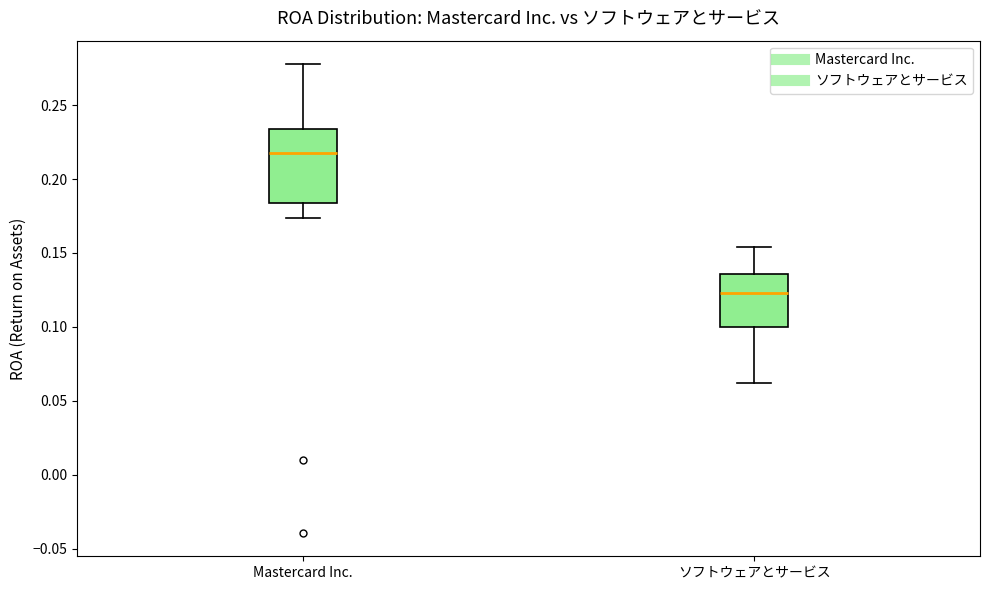

Reading left to right, transcribe this box plot: for each box, give where its median line is, the range the box spans, and where its two whiskers end, as read against the y-axis. The values are not printed on the chart, so give them approximately, as read against the axis.

Mastercard Inc.: median 0.215, box 0.185 to 0.235, whiskers 0.175 to 0.280
ソフトウェアとサービス: median 0.125, box 0.100 to 0.135, whiskers 0.060 to 0.155